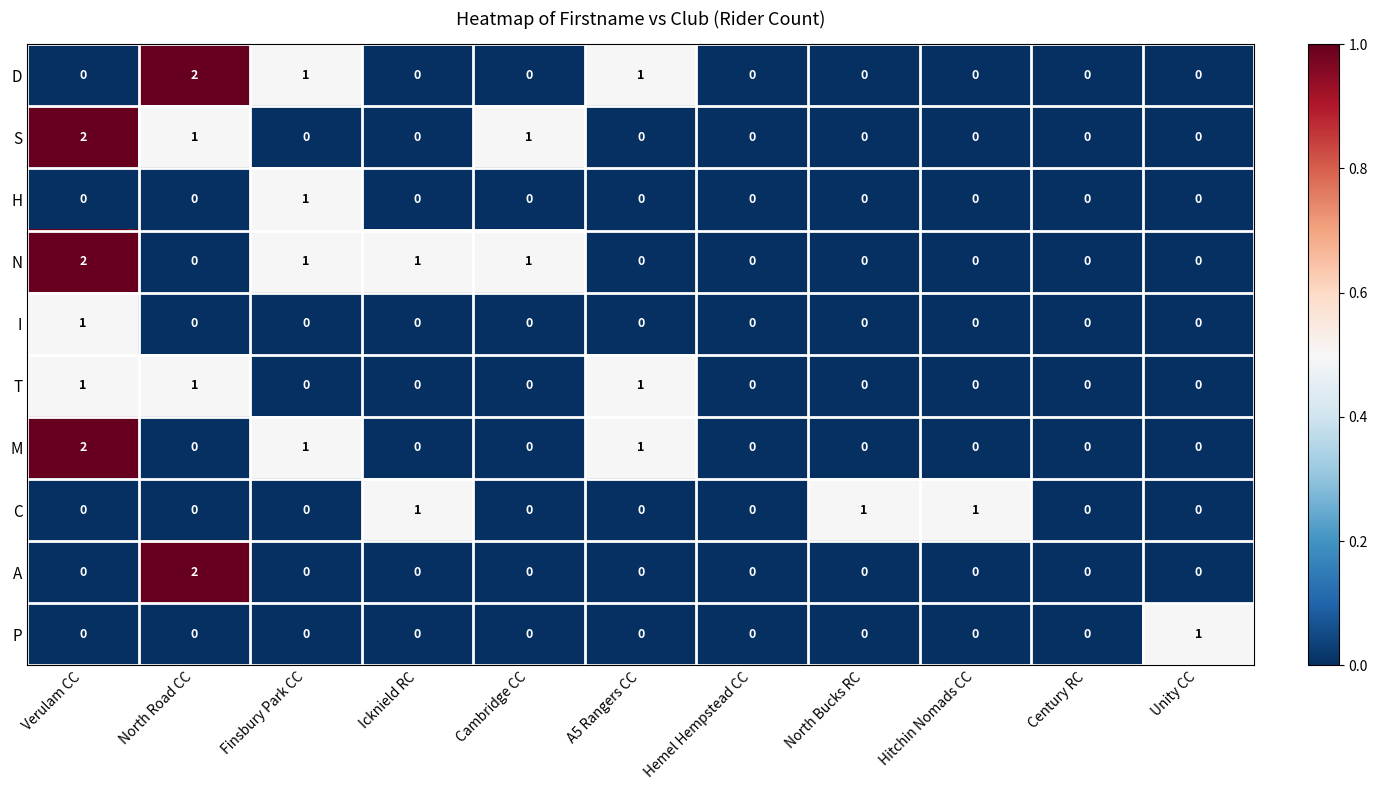

Which series has the largest total across all categories?

N